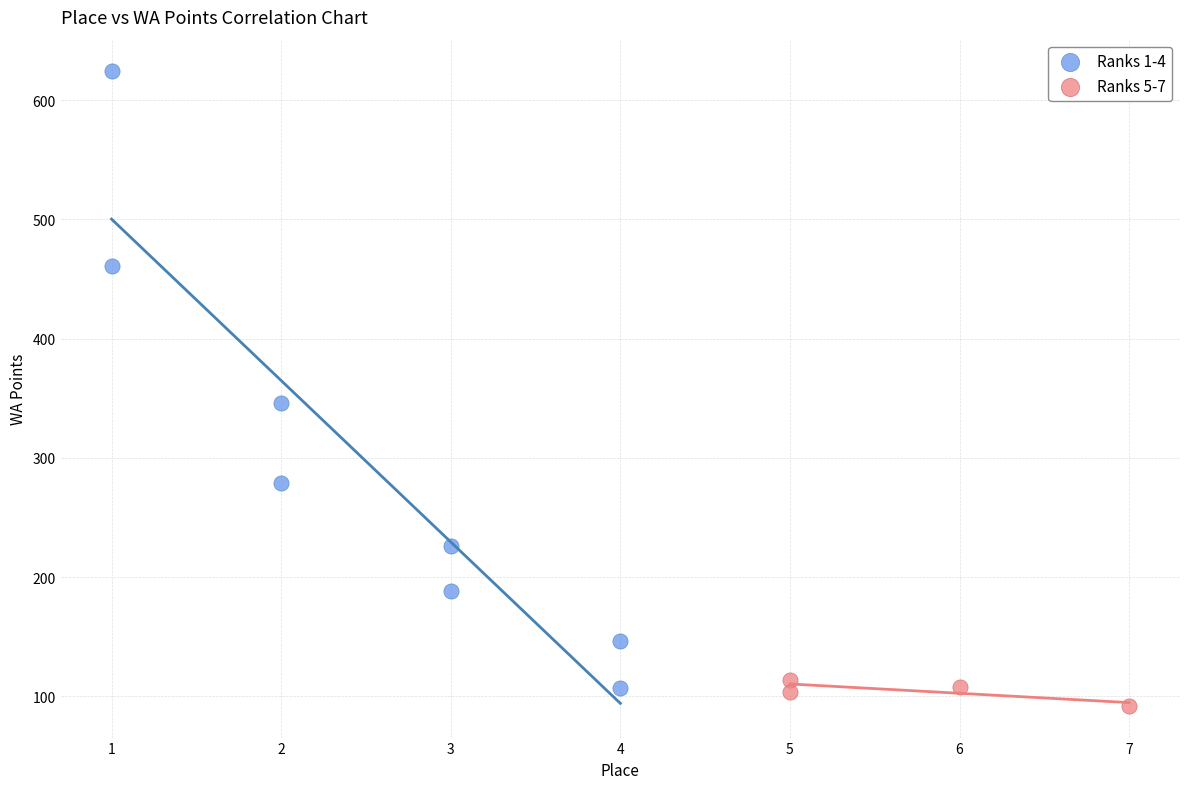

Which series contains the highest Y value?

Ranks 1-4